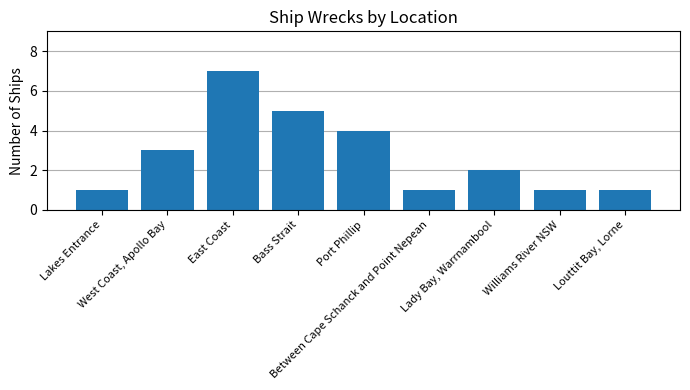

Between Williams River NSW and Lady Bay, Warrnambool, which is larger?

Lady Bay, Warrnambool